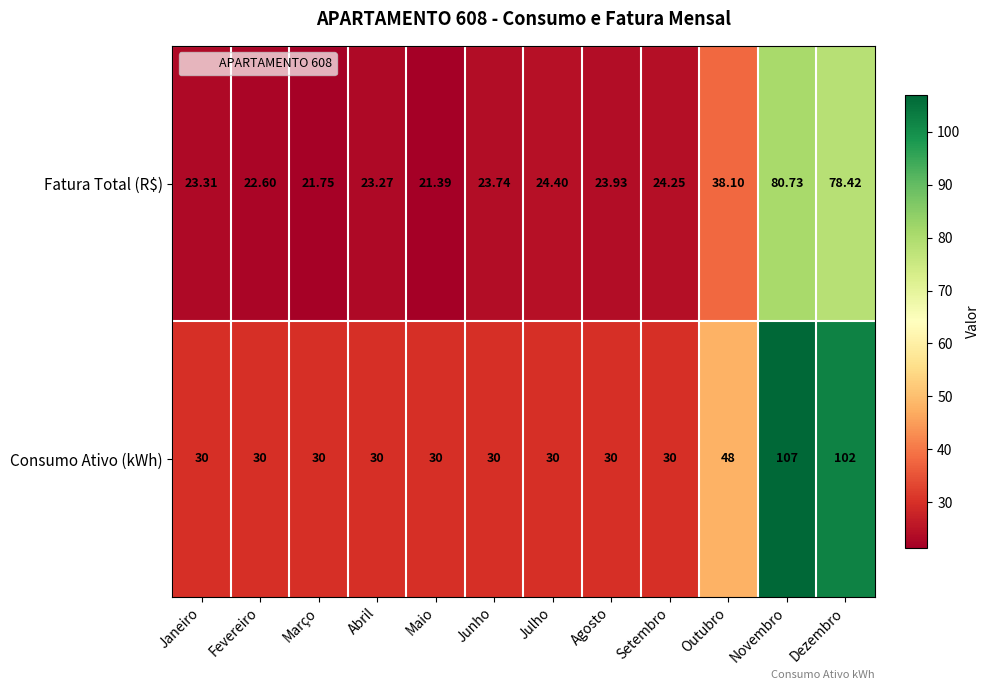

Where does the Fatura Total (R$) series first go above 23?

Janeiro